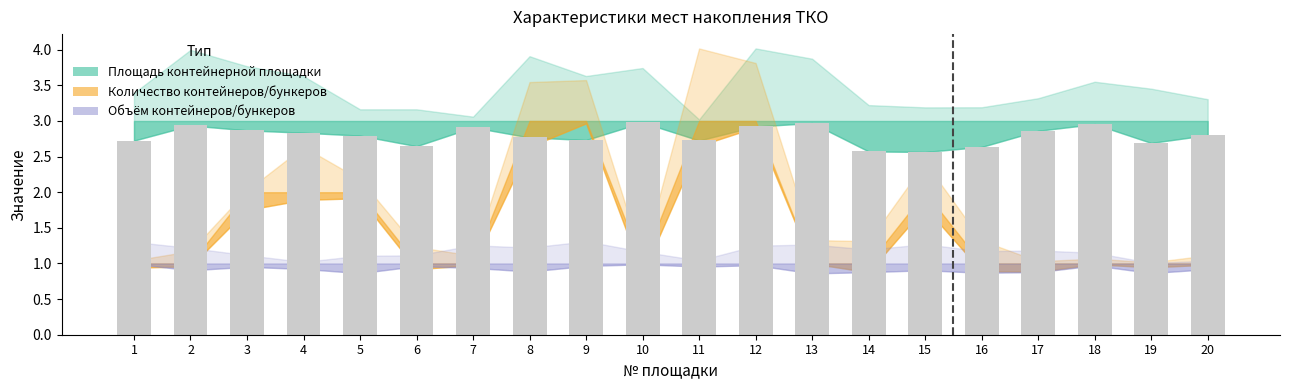

True or false: the data shows 2.8 at 4.

True